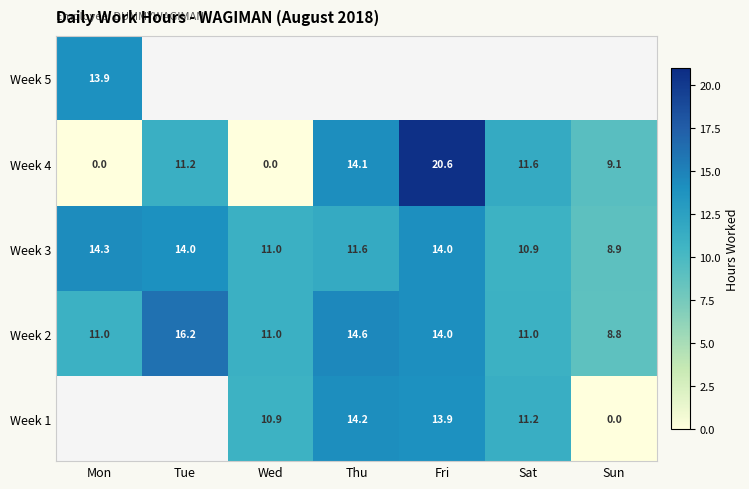

Which has a higher value, Wed or Fri?

Fri